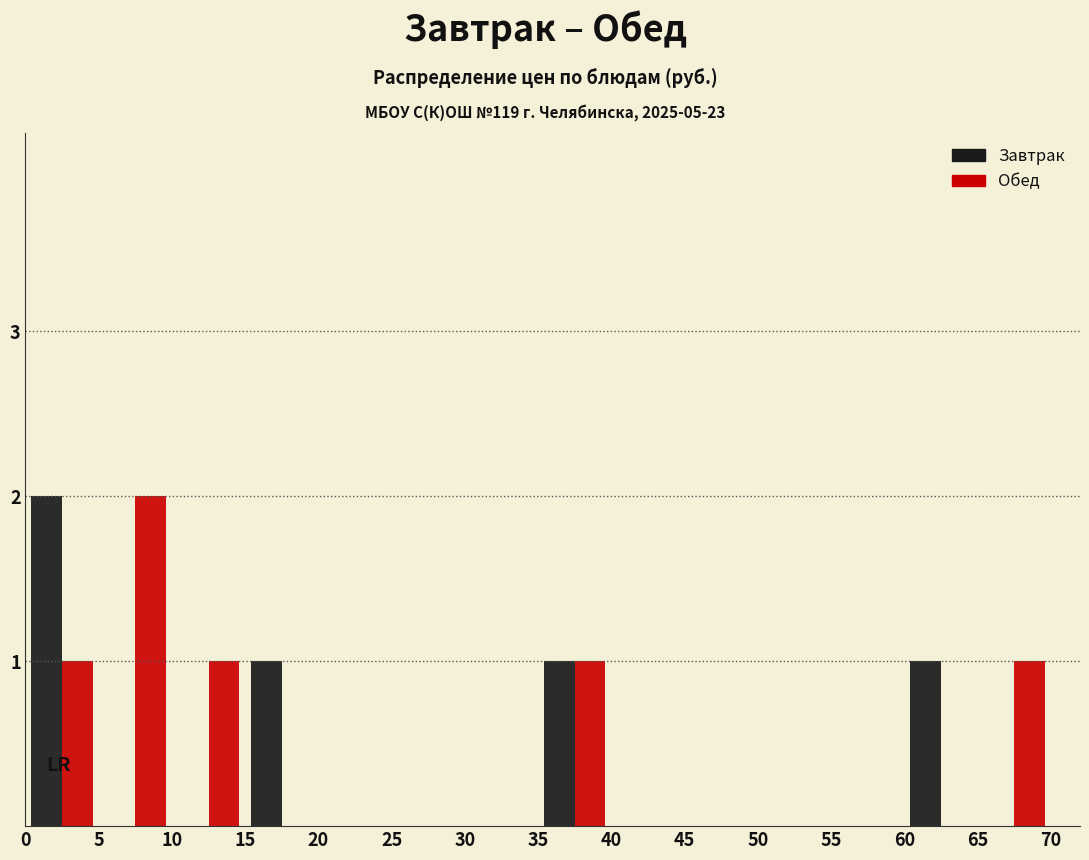

Reading left to right, transcribe this chart: for each range on the x-axis, give the height of each series' bar. The values are not printed on the chart, so give them approximately, as read against the axis.

0 to 5: Завтрак=2	Обед=1
5 to 10: Завтрак=0	Обед=2
10 to 15: Завтрак=0	Обед=1
15 to 20: Завтрак=1	Обед=0
20 to 25: Завтрак=0	Обед=0
25 to 30: Завтрак=0	Обед=0
30 to 35: Завтрак=0	Обед=0
35 to 40: Завтрак=1	Обед=1
40 to 45: Завтрак=0	Обед=0
45 to 50: Завтрак=0	Обед=0
50 to 55: Завтрак=0	Обед=0
55 to 60: Завтрак=0	Обед=0
60 to 65: Завтрак=1	Обед=0
65 to 70: Завтрак=0	Обед=1